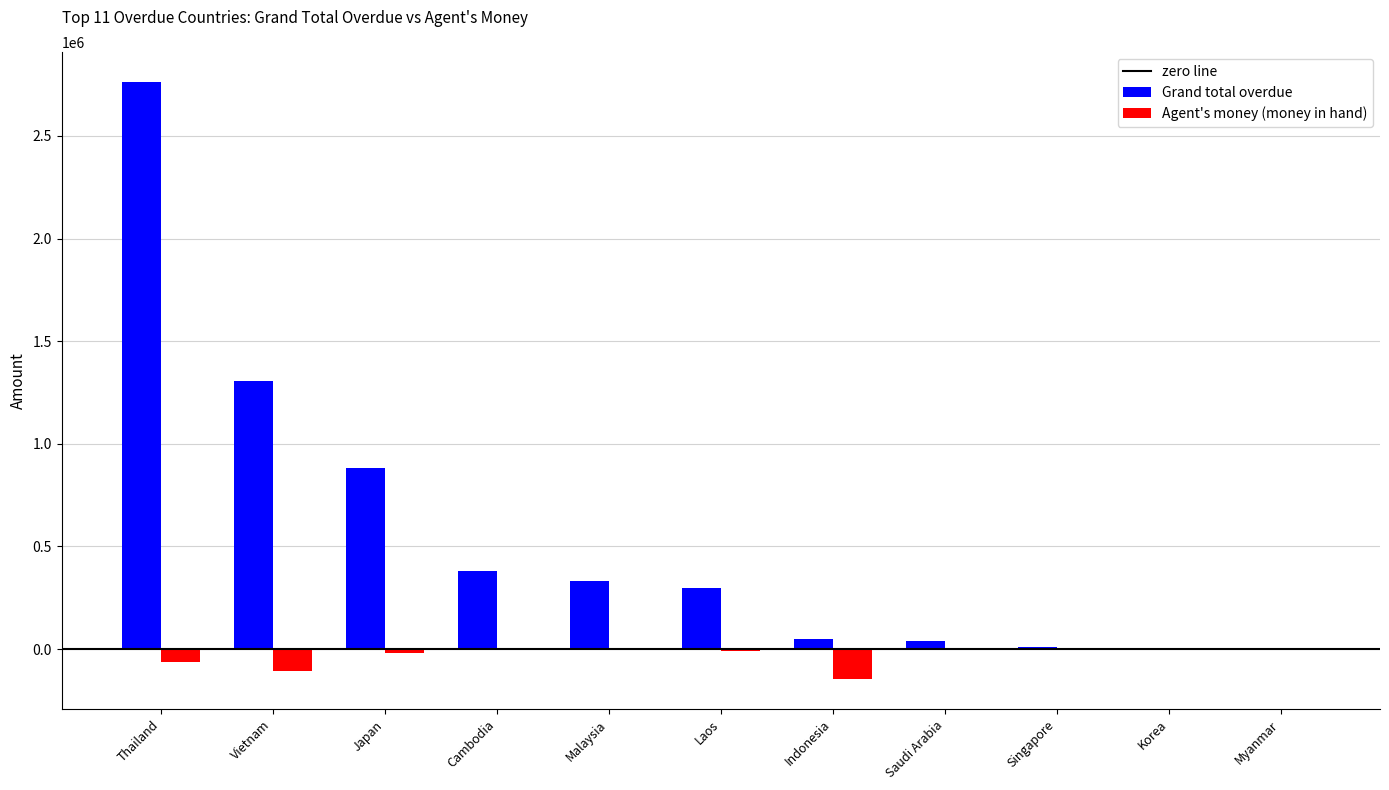

Which series has the widest spread of values?

Grand total overdue